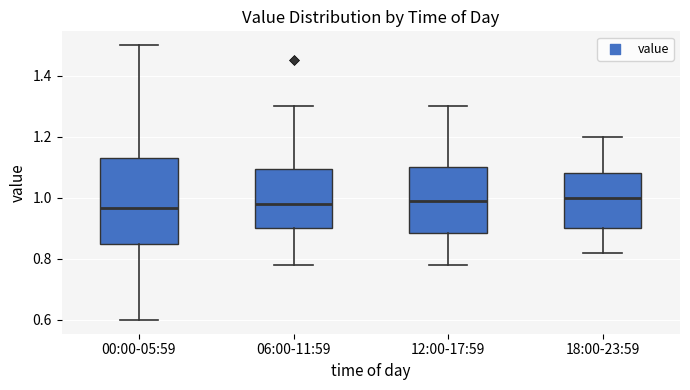

Reading left to right, transcribe this box plot: for each box, give where its median line is, the range the box spans, and where its two whiskers end, as read against the y-axis. The values are not printed on the chart, so give them approximately, as read against the axis.

00:00-05:59: median 0.96, box 0.86 to 1.14, whiskers 0.60 to 1.50
06:00-11:59: median 0.98, box 0.90 to 1.10, whiskers 0.78 to 1.30
12:00-17:59: median 1.00, box 0.88 to 1.10, whiskers 0.78 to 1.30
18:00-23:59: median 1.00, box 0.90 to 1.08, whiskers 0.82 to 1.20